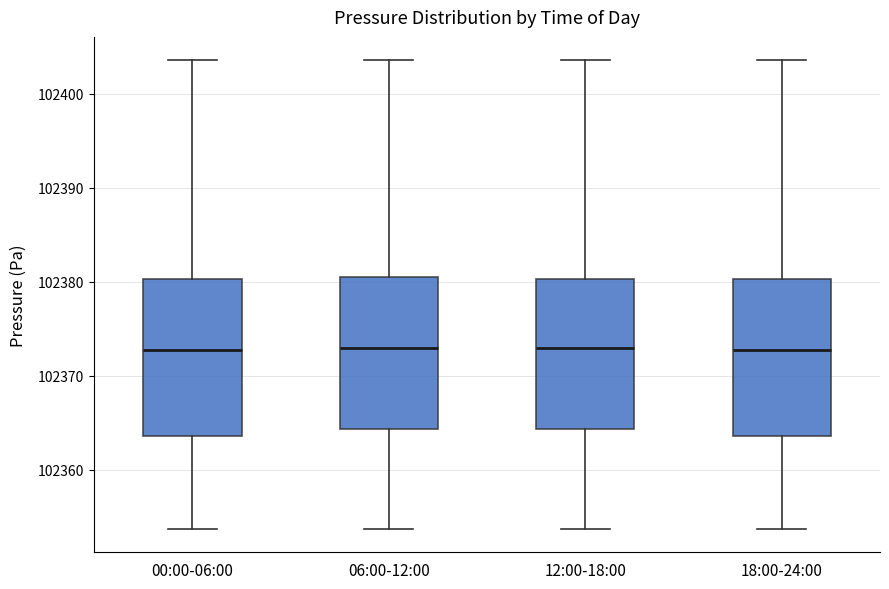

Reading left to right, read every box against the y-axis: the position of its median line, the range the box covers, and the ends of its whiskers. The values are not printed on the chart, so give them approximately, as read against the axis.

00:00-06:00: median 102373, box 102364 to 102380, whiskers 102354 to 102404
06:00-12:00: median 102373, box 102364 to 102380, whiskers 102354 to 102404
12:00-18:00: median 102373, box 102364 to 102380, whiskers 102354 to 102404
18:00-24:00: median 102373, box 102364 to 102380, whiskers 102354 to 102404